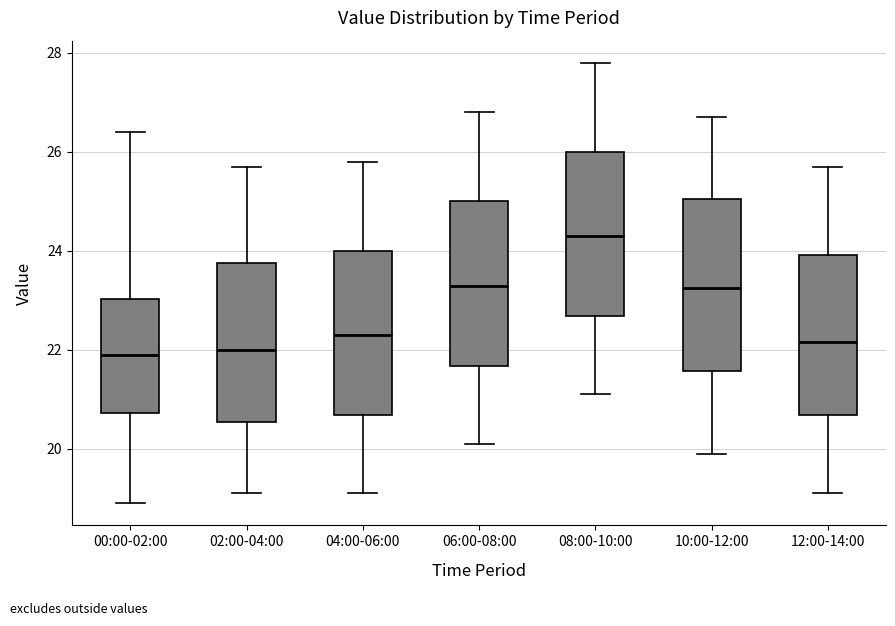

Reading left to right, read every box against the y-axis: the position of its median line, the range the box covers, and the ends of its whiskers. The values are not printed on the chart, so give them approximately, as read against the axis.

00:00-02:00: median 22.0, box 20.8 to 23.0, whiskers 19.0 to 26.4
02:00-04:00: median 22.0, box 20.6 to 23.8, whiskers 19.2 to 25.8
04:00-06:00: median 22.4, box 20.6 to 24.0, whiskers 19.2 to 25.8
06:00-08:00: median 23.4, box 21.6 to 25.0, whiskers 20.2 to 26.8
08:00-10:00: median 24.4, box 22.6 to 26.0, whiskers 21.2 to 27.8
10:00-12:00: median 23.2, box 21.6 to 25.0, whiskers 20.0 to 26.8
12:00-14:00: median 22.2, box 20.6 to 24.0, whiskers 19.2 to 25.8